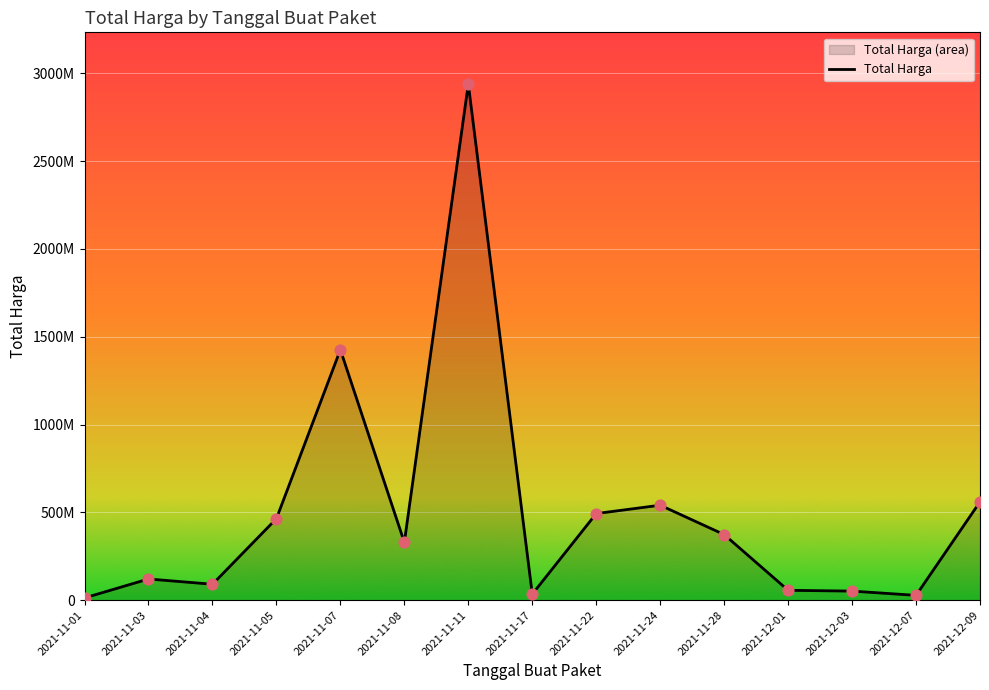

What is the change in value from 2021-11-17 to 2021-11-24?

+506342200